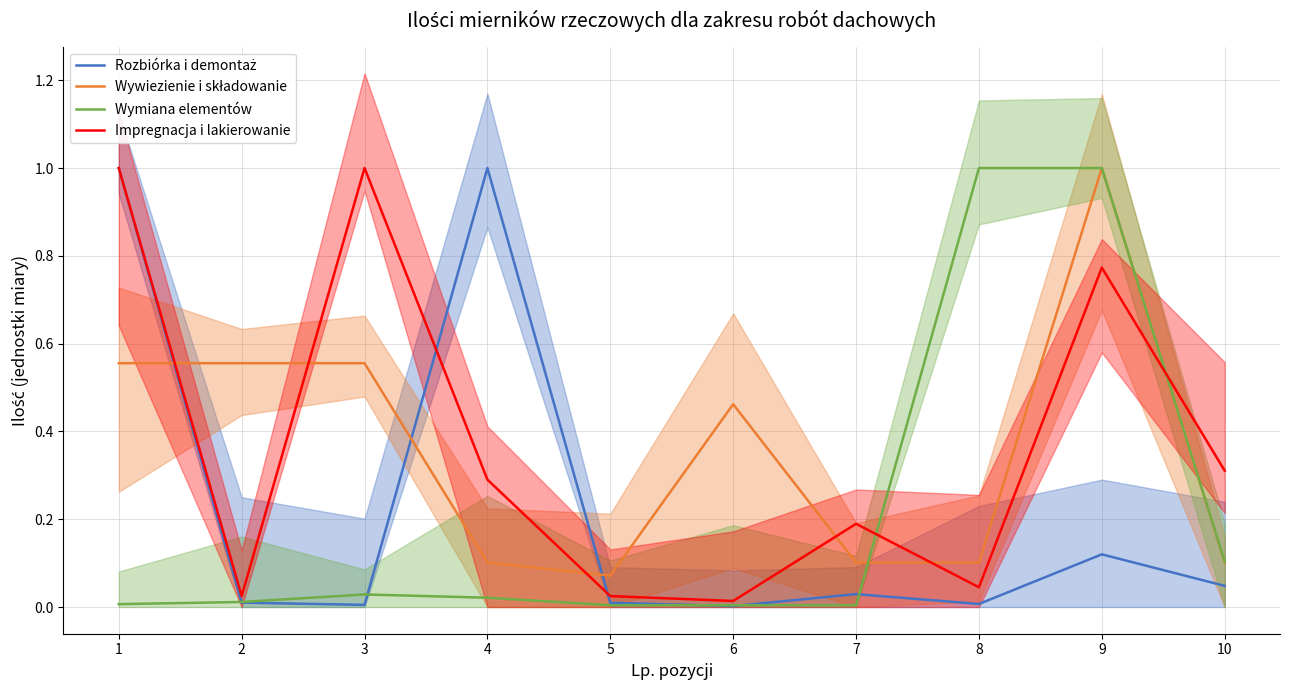

Reading left to right, what are all the values shown in this chart?

Rozbiórka i demontaż: 1=1.0	2=0.0	3=0.0	4=1.0	5=0.0	6=0.0	7=0.0	8=0.0	9=0.1	10=0.0
Wywiezienie i składowanie: 1=0.6	2=0.6	3=0.6	4=0.1	5=0.1	6=0.5	7=0.1	8=0.1	9=1.0	10=0.1
Wymiana elementów: 1=0.0	2=0.0	3=0.0	4=0.0	5=0.0	6=0.0	7=0.0	8=1.0	9=1.0	10=0.1
Impregnacja i lakierowanie: 1=1.0	2=0.0	3=1.0	4=0.3	5=0.0	6=0.0	7=0.2	8=0.0	9=0.8	10=0.3